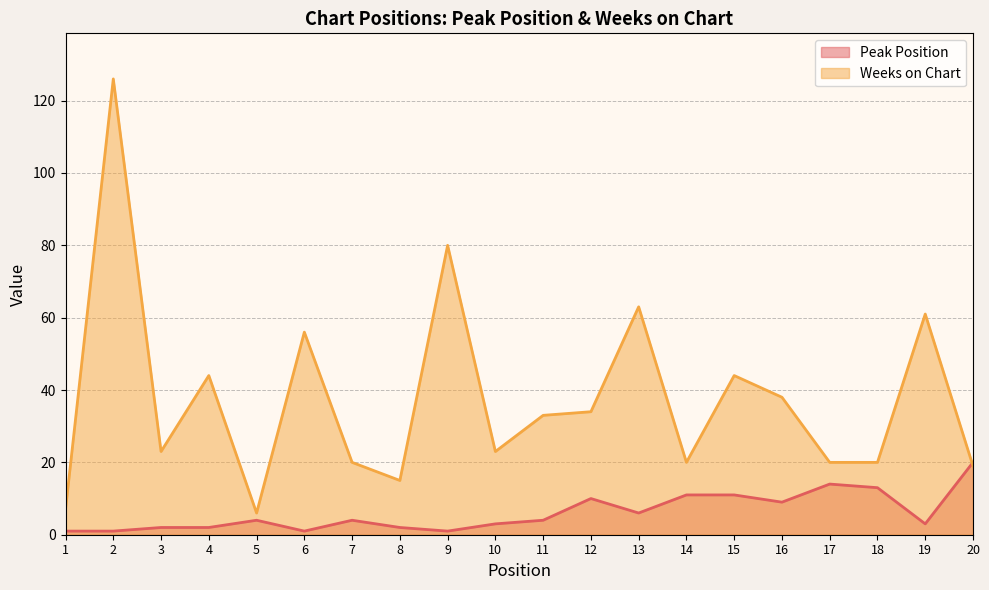

Reading left to right, transcribe all the data shown in this chart.

Peak Position: 1	1	2	2	4	1	4	2	1	3	4	10	6	11	11	9	14	13	3	20
Weeks on Chart: 7	126	23	44	6	56	20	15	80	23	33	34	63	20	44	38	20	20	61	19